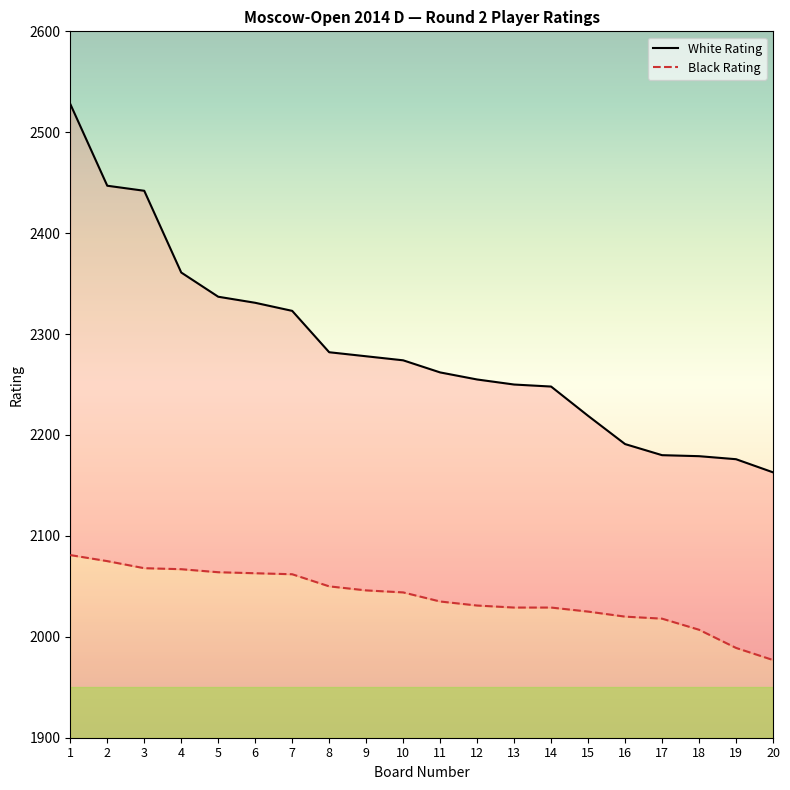

Reading left to right, what are all the values shown in this chart?

White Rating: 1=2528	2=2447	3=2442	4=2361	5=2337	6=2331	7=2323	8=2282	9=2278	10=2274	11=2262	12=2255	13=2250	14=2248	15=2219	16=2191	17=2180	18=2179	19=2176	20=2163
Black Rating: 1=2081	2=2075	3=2068	4=2067	5=2064	6=2063	7=2062	8=2050	9=2046	10=2044	11=2035	12=2031	13=2029	14=2029	15=2025	16=2020	17=2018	18=2007	19=1989	20=1977